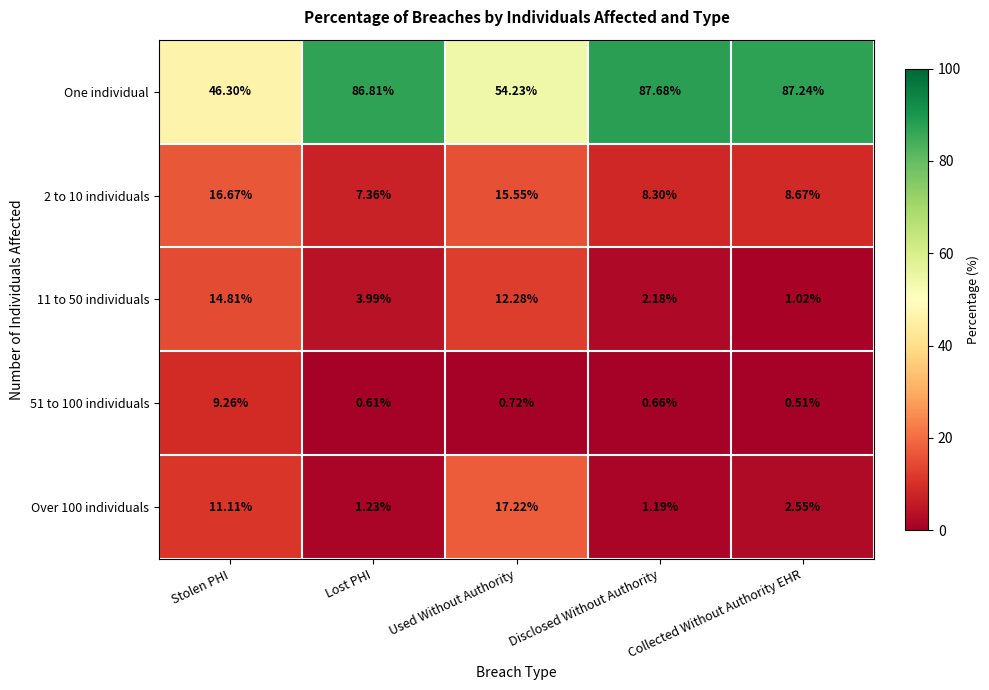

Is the value of 51 to 100 individuals at Lost PHI greater than the value of One individual at Collected Without Authority EHR?

No